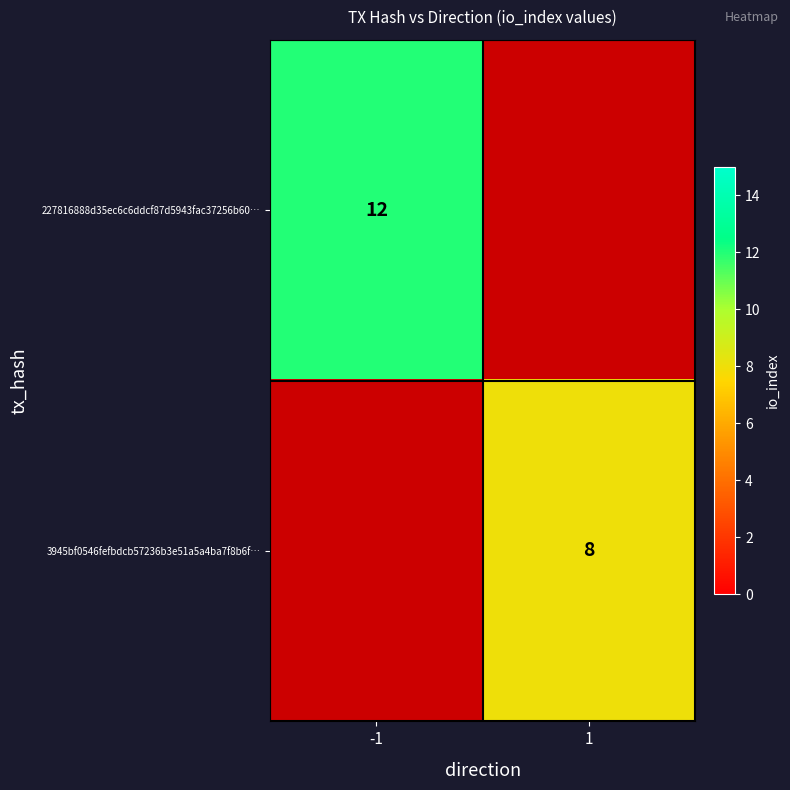

The 3945bf0546fefbdcb57236b3e51a5a4ba7f8b6f… series shows 14 at 1. True or false?

False